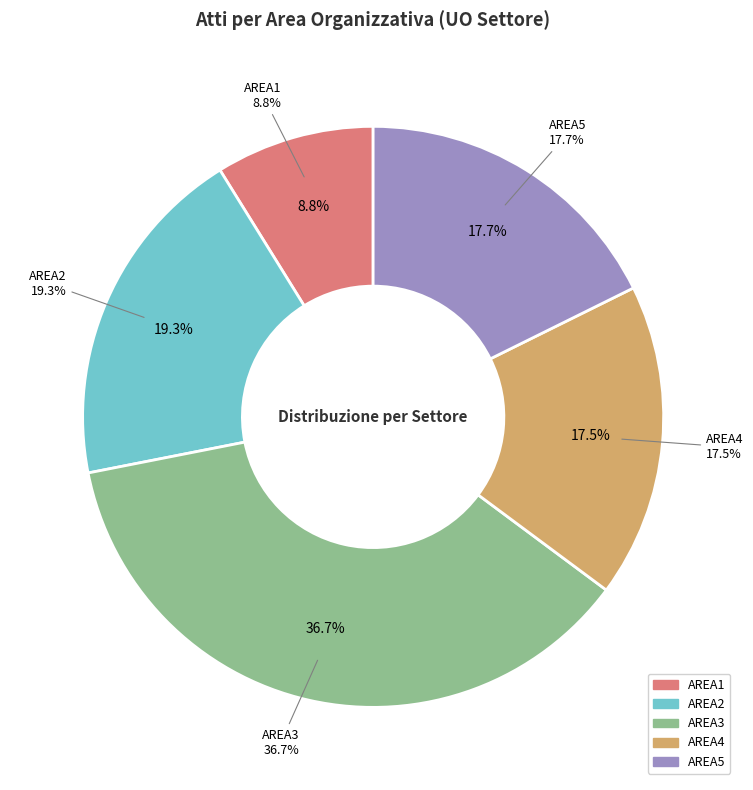

To the nearest percent, what portion does AREA2 represent?

19%